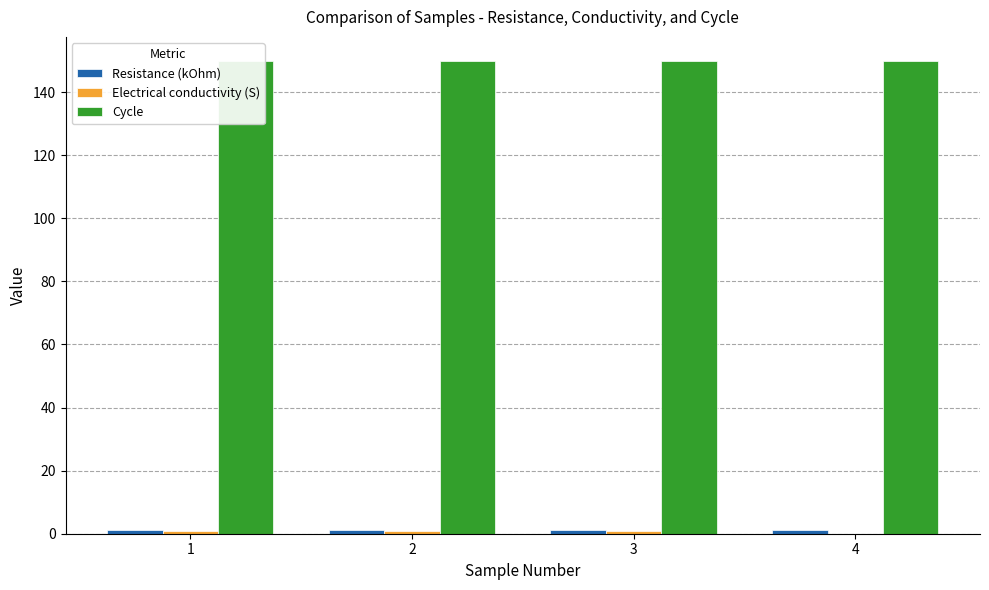

The Electrical conductivity (S) series shows 0.0 at 4. True or false?

False